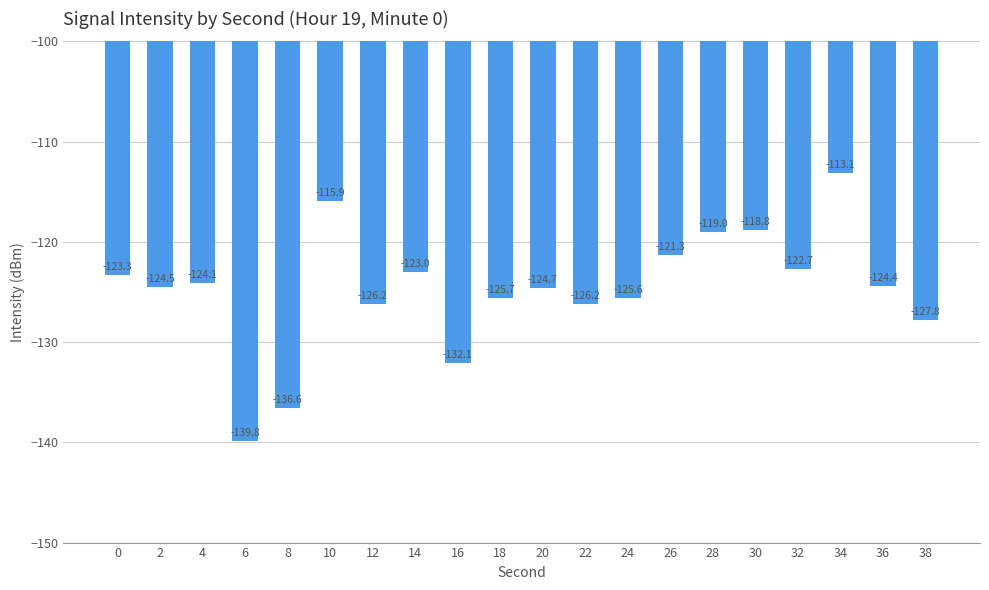

What is the value of the 15th bar from the left?

-119.0